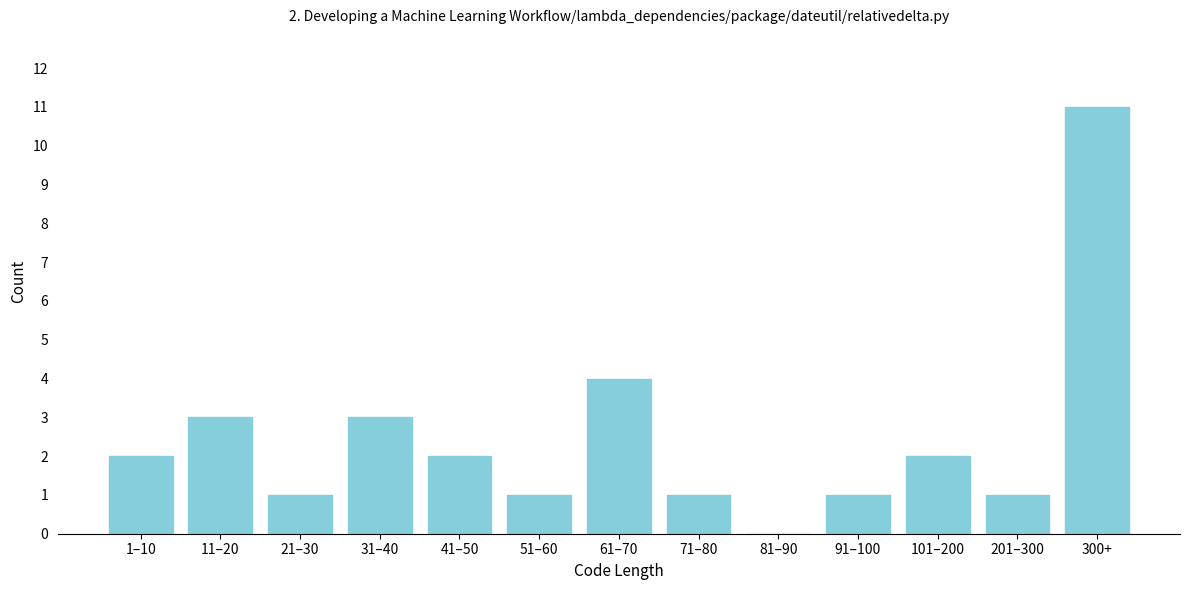

Reading left to right, extract all data points from this chart.

1–10=2	11–20=3	21–30=1	31–40=3	41–50=2	51–60=1	61–70=4	71–80=1	81–90=0	91–100=1	101–200=2	201–300=1	300+=11